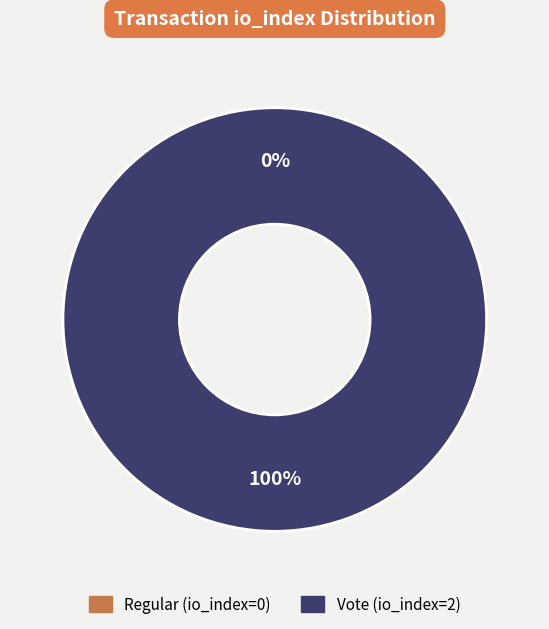

How many slices are in this pie chart?

2